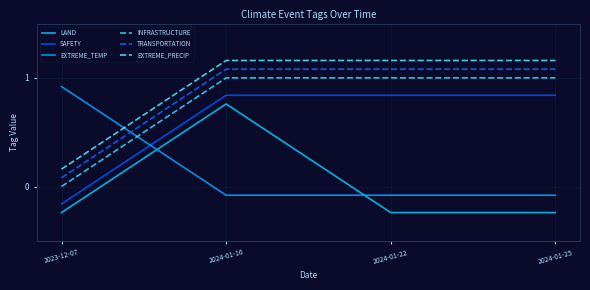

True or false: LAND and EXTREME_PRECIP intersect in this chart.

False